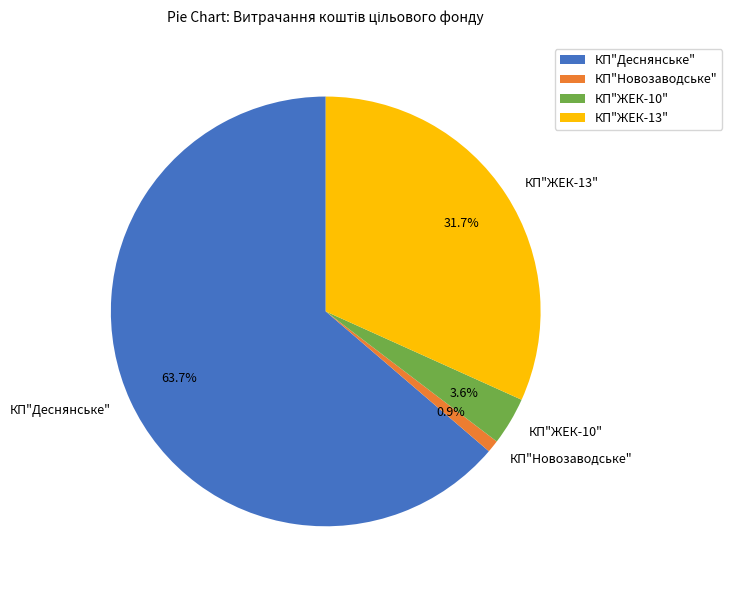

Which category has the biggest portion of the pie?

КП"Деснянське"